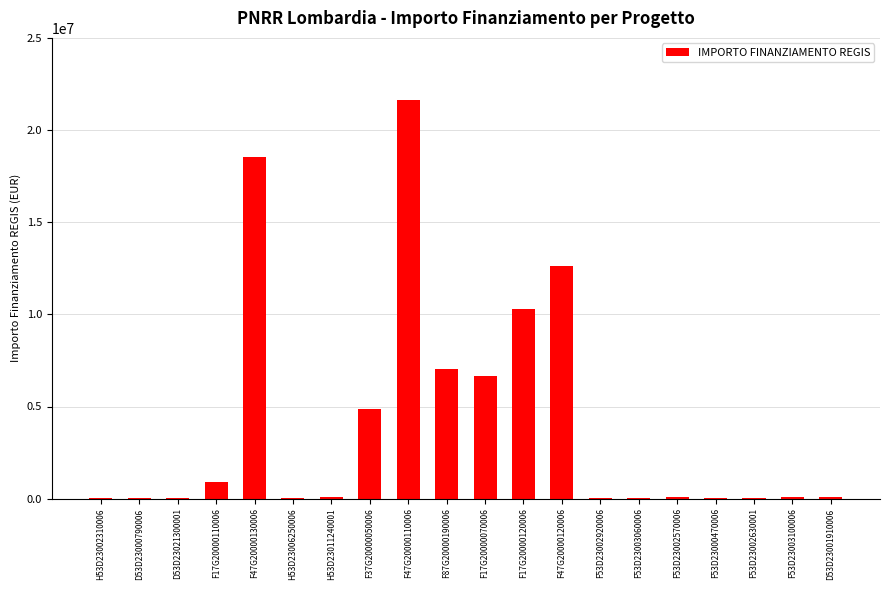

Where is the data nearest to the value 10820342?

F17G20000120006